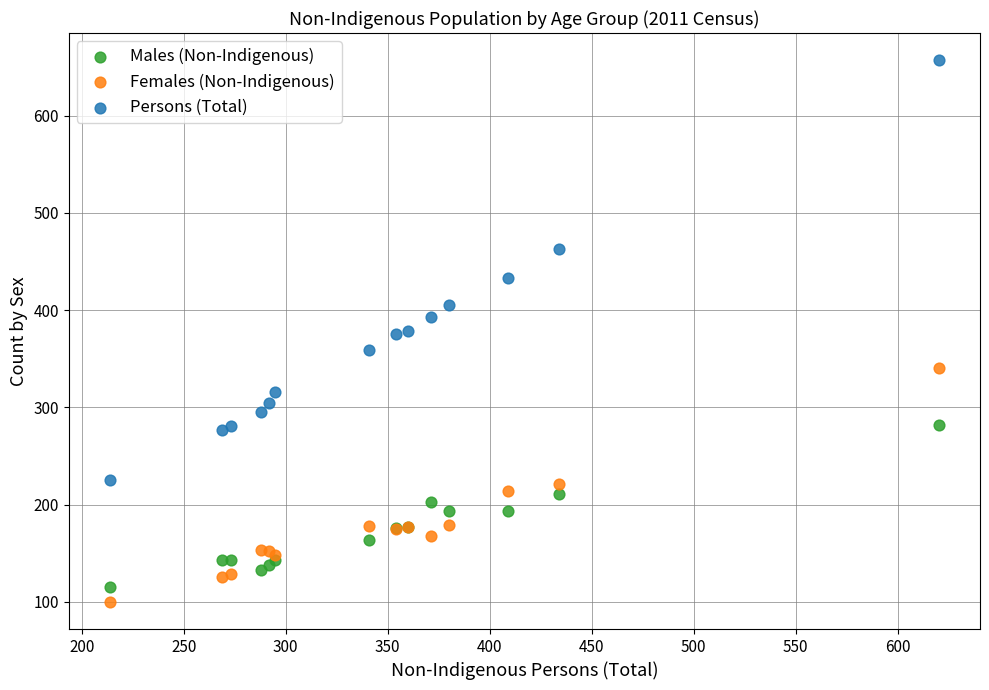

Which series contains the highest Y value?

Persons (Total)